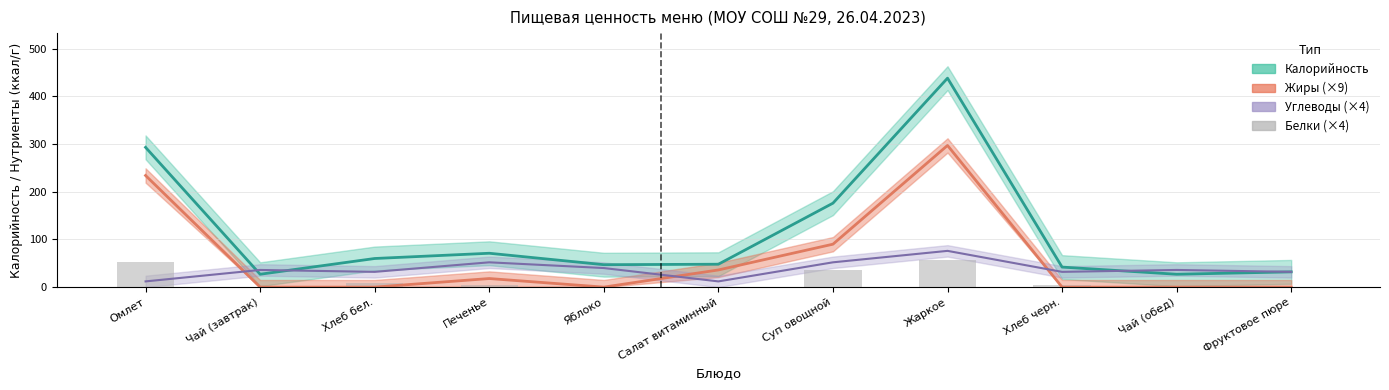

Count the number of values greater than 4.

4